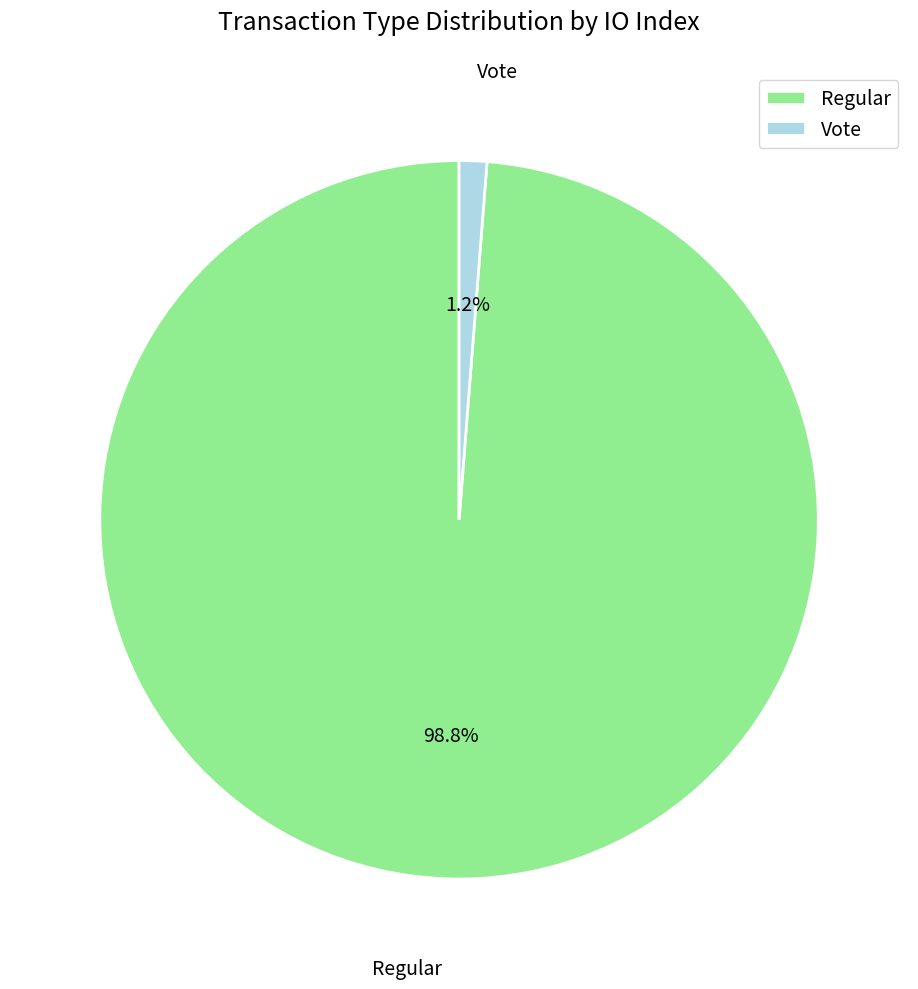

Count the number of slices in the pie.

2